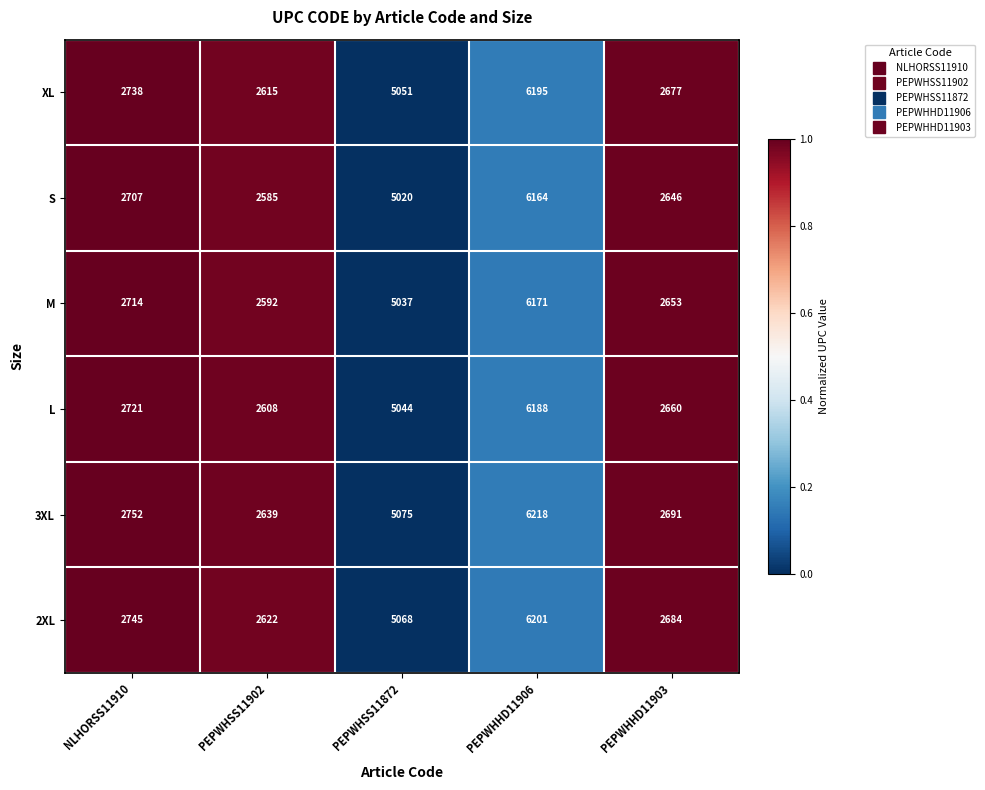

How many categories are shown in the chart?

5